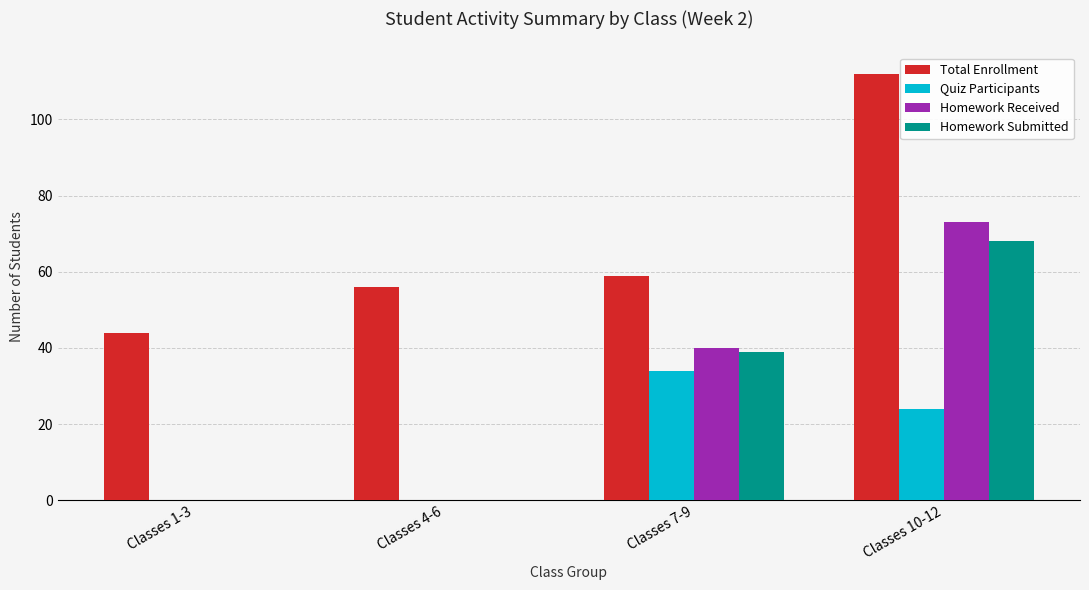

Which series changed the most between Classes 7-9 and Classes 10-12?

Total Enrollment